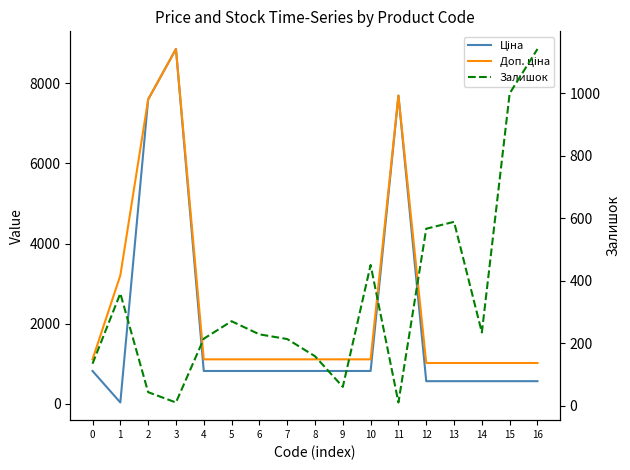

At 13, list the series in order from smallest to largest.

Ціна, Залишок, Доп. ціна